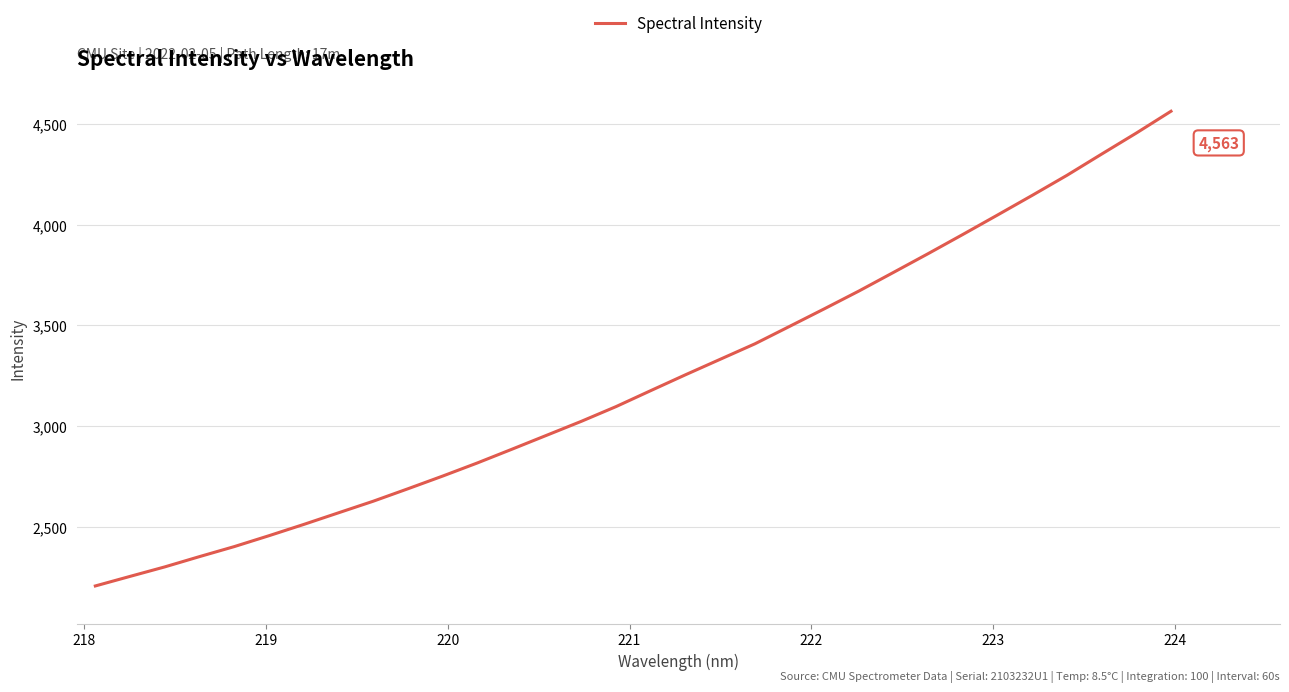

What is the smallest value displayed?

2206.2